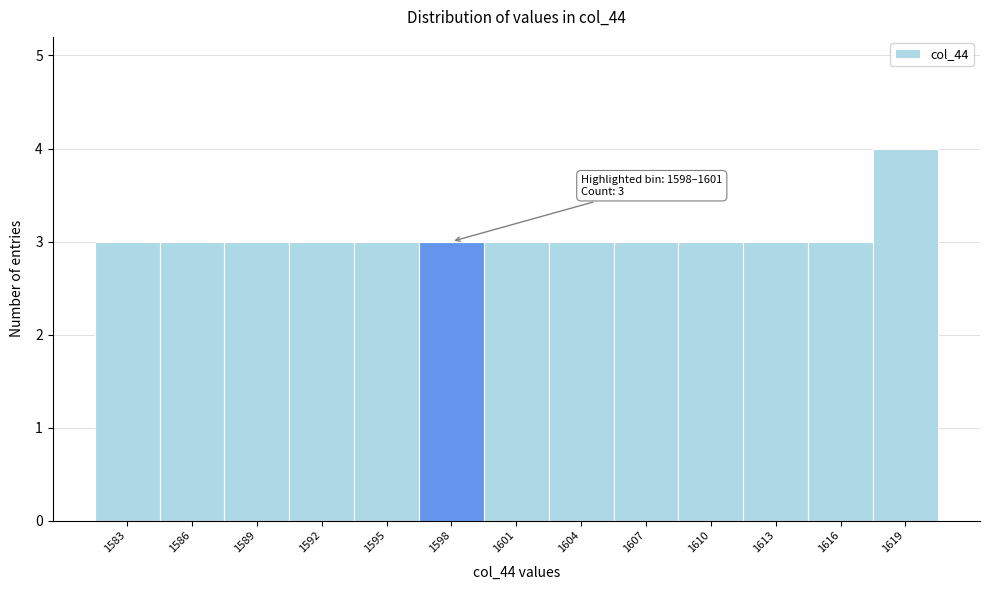

Reading right to left, transcribe all the data shown in this chart.

1619=4	1616=3	1613=3	1610=3	1607=3	1604=3	1601=3	1598=3	1595=3	1592=3	1589=3	1586=3	1583=3